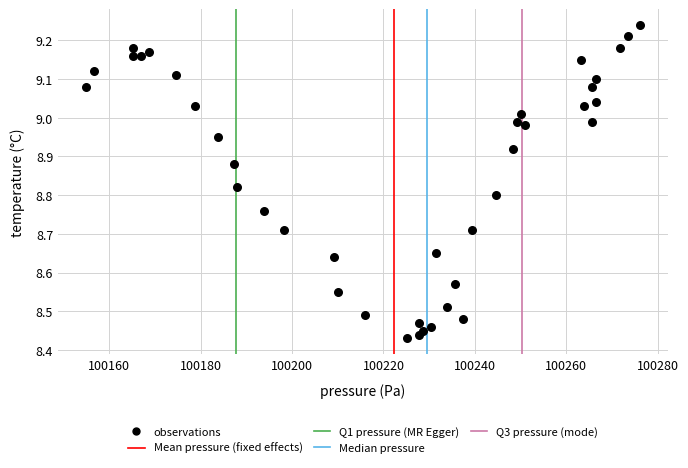

What is the range of X values (max minus min)?

121.2